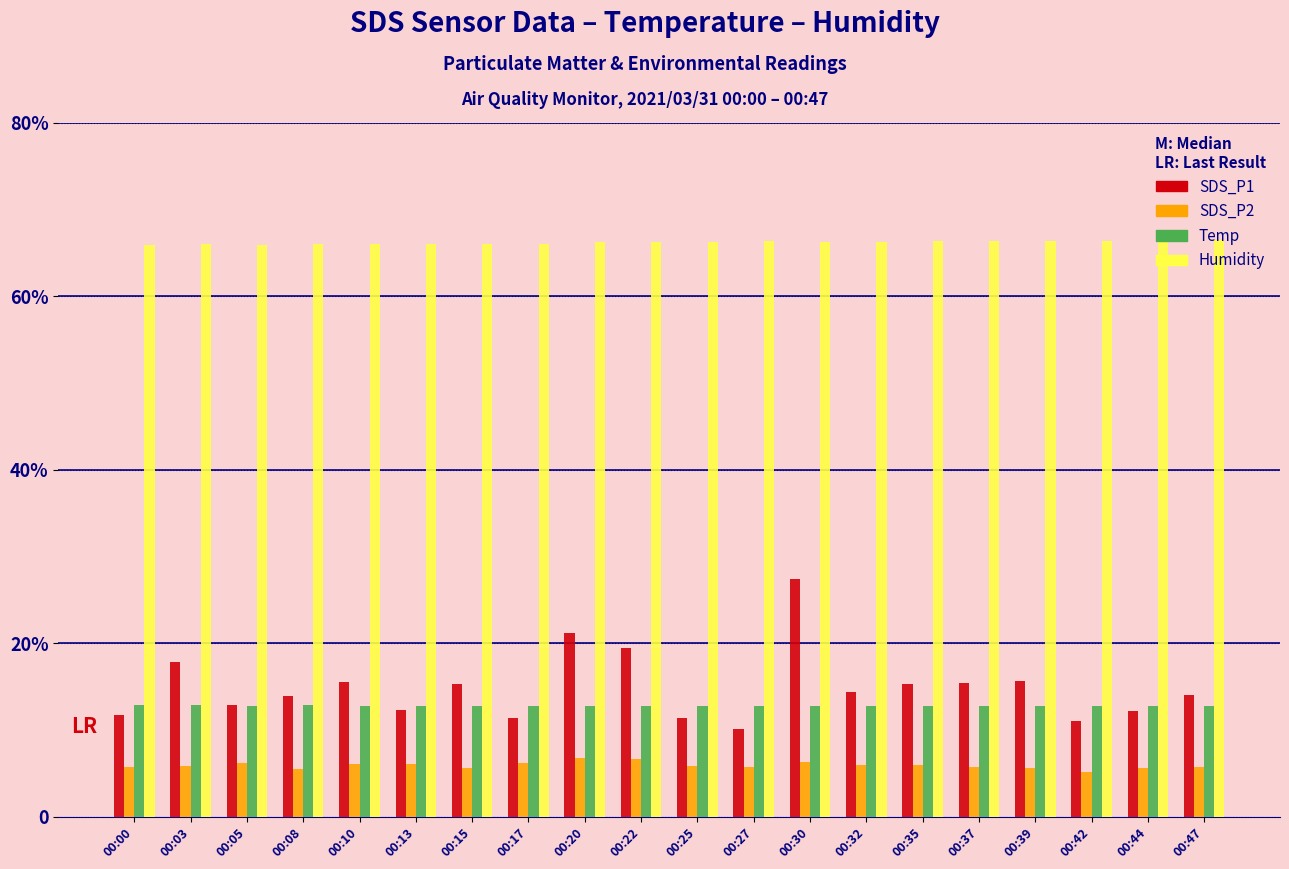

Which series has the largest total across all categories?

Humidity